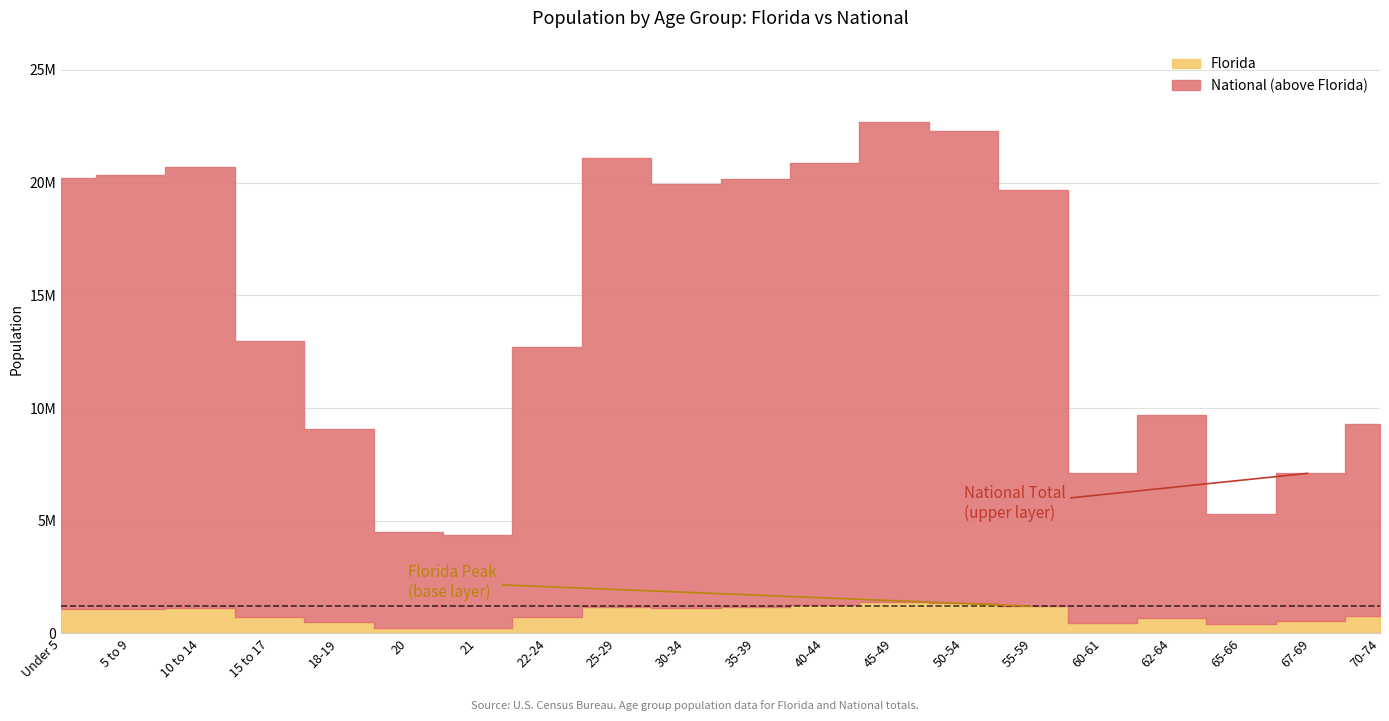

Between 55-59 and 18-19, which is larger?

55-59